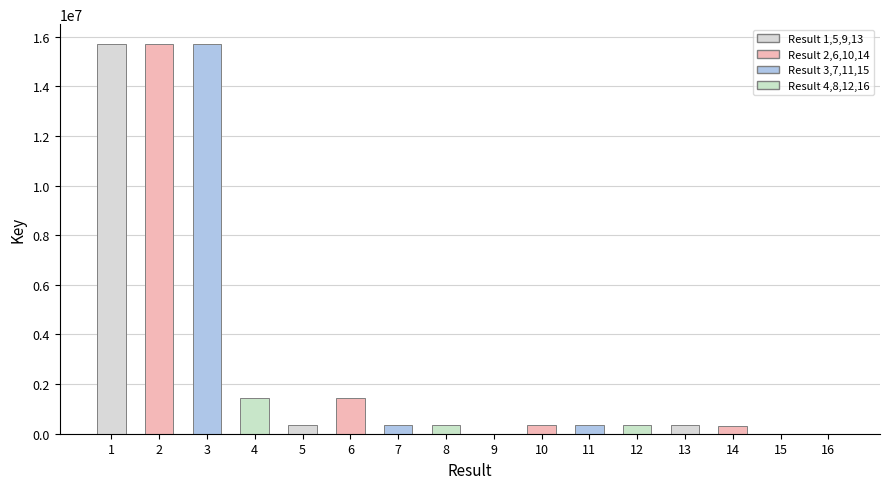

What is the average value?

3295172